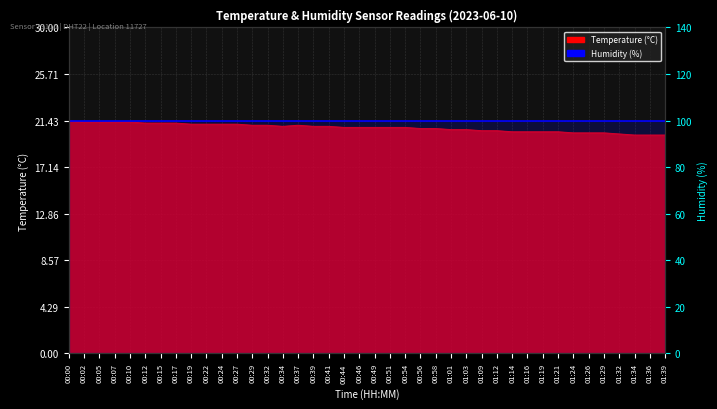

Reading left to right, extract all data points from this chart.

21.4	21.3	21.3	21.3	21.3	21.2	21.2	21.2	21.1	21.1	21.1	21.1	21.0	21.0	20.9	21.0	20.9	20.9	20.8	20.8	20.8	20.8	20.8	20.7	20.7	20.6	20.6	20.5	20.5	20.4	20.4	20.4	20.4	20.3	20.3	20.3	20.2	20.1	20.1	20.1